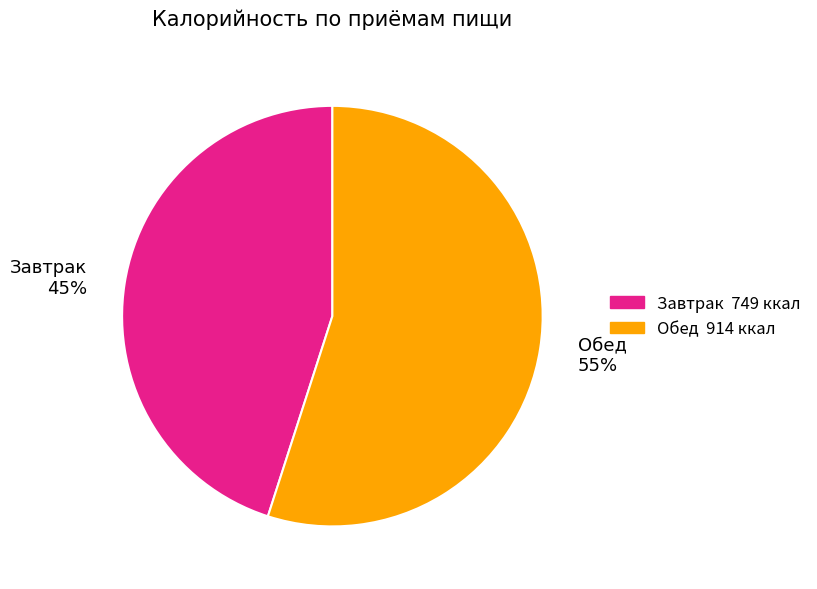

The Обед slice represents 55% of the pie. True or false?

True